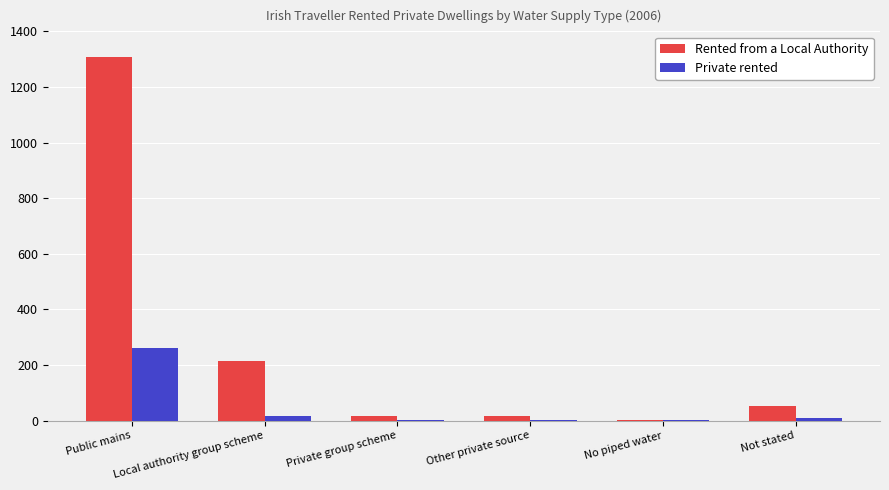

True or false: Rented from a Local Authority has a value of 1794 at Public mains.

False